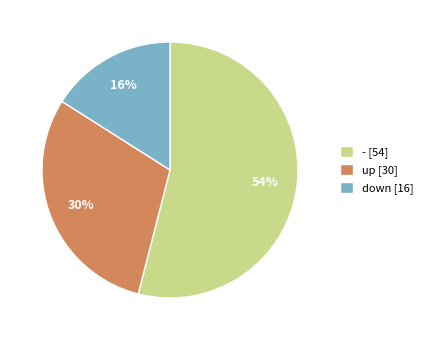

To the nearest percent, what portion does down represent?

16%